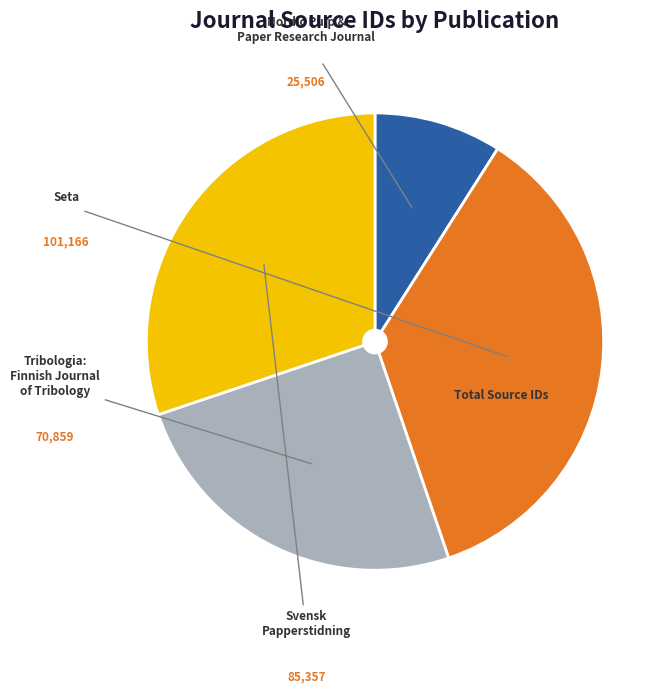

Is there any slice that represents more than half of the pie?

No